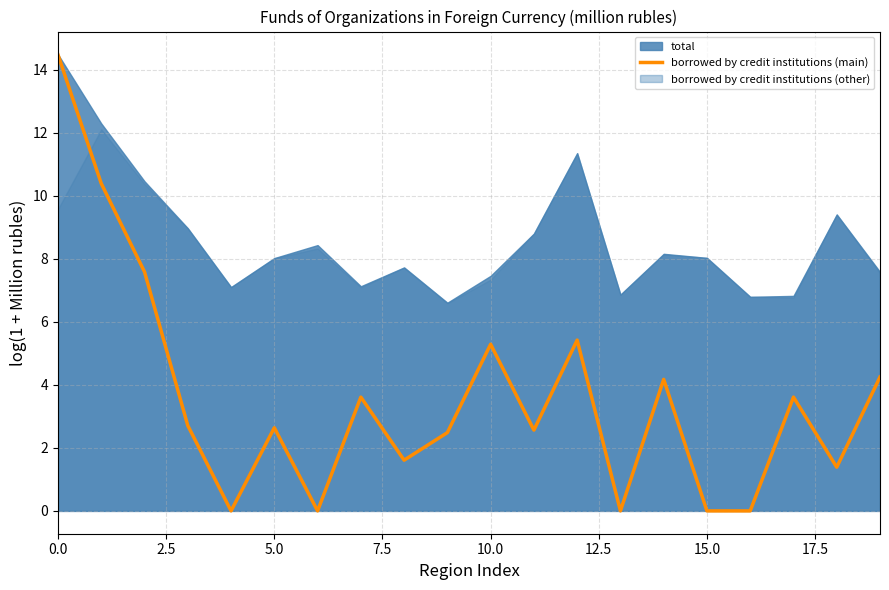

True or false: the data has more than 0 interior local peaks.

True